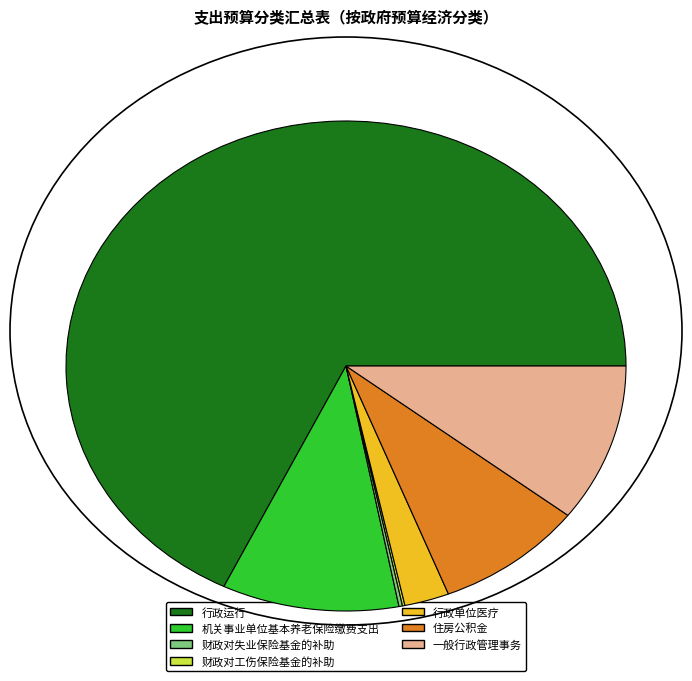

What is the ratio of the value at 机关事业单位基本养老保险缴费支出 to the value at 行政运行?

0.2